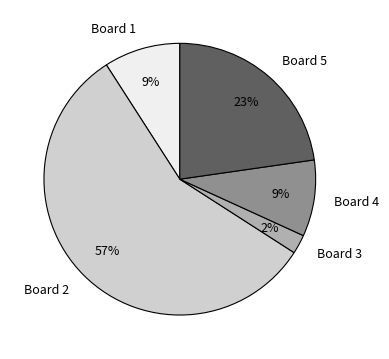

Approximately how many times larger is the value at Board 1 compared to Board 4?

1.0